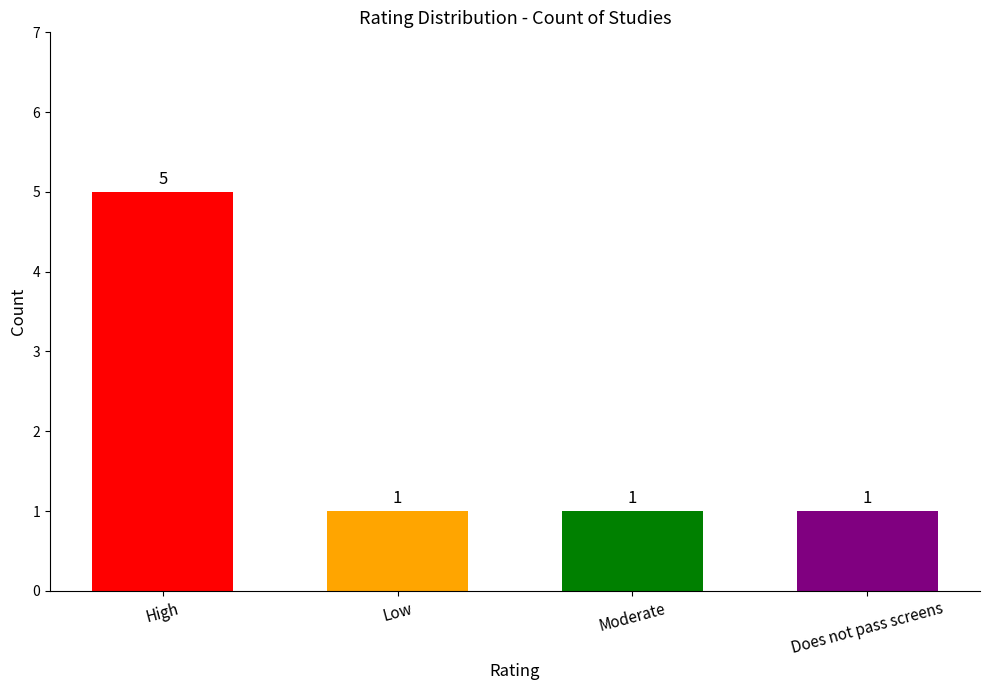

What is the label of the 1st bar from the right?

Does not pass screens